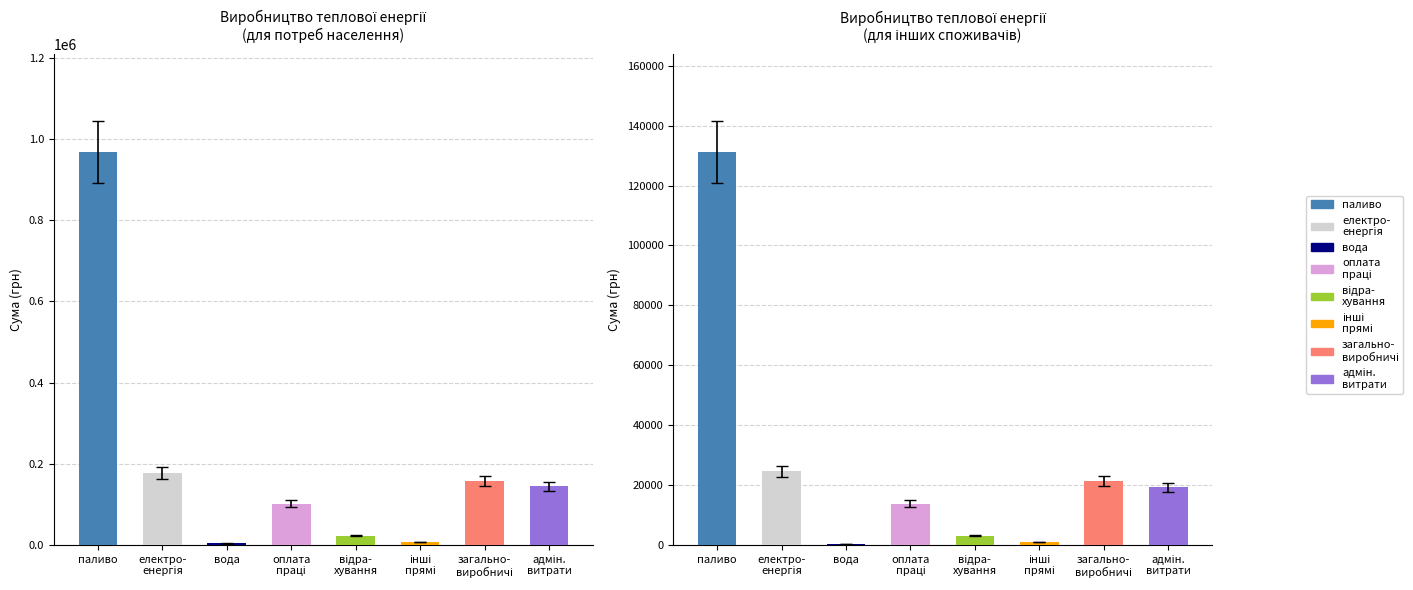

At which label is Планований (бюджетні) closest to 65787?

електроенергія